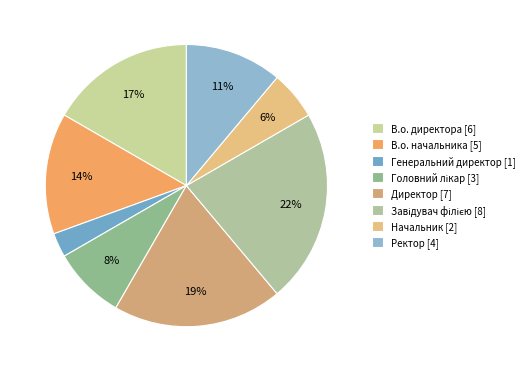

What is the total percentage of Начальник and В.о. начальника?

19.4%